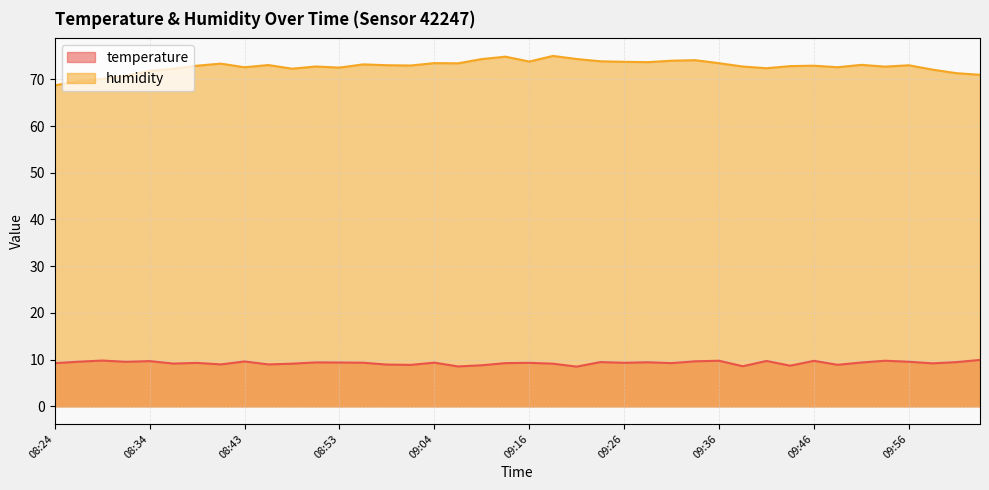

What is the difference between the maximum and minimum values in the humidity series?

6.3